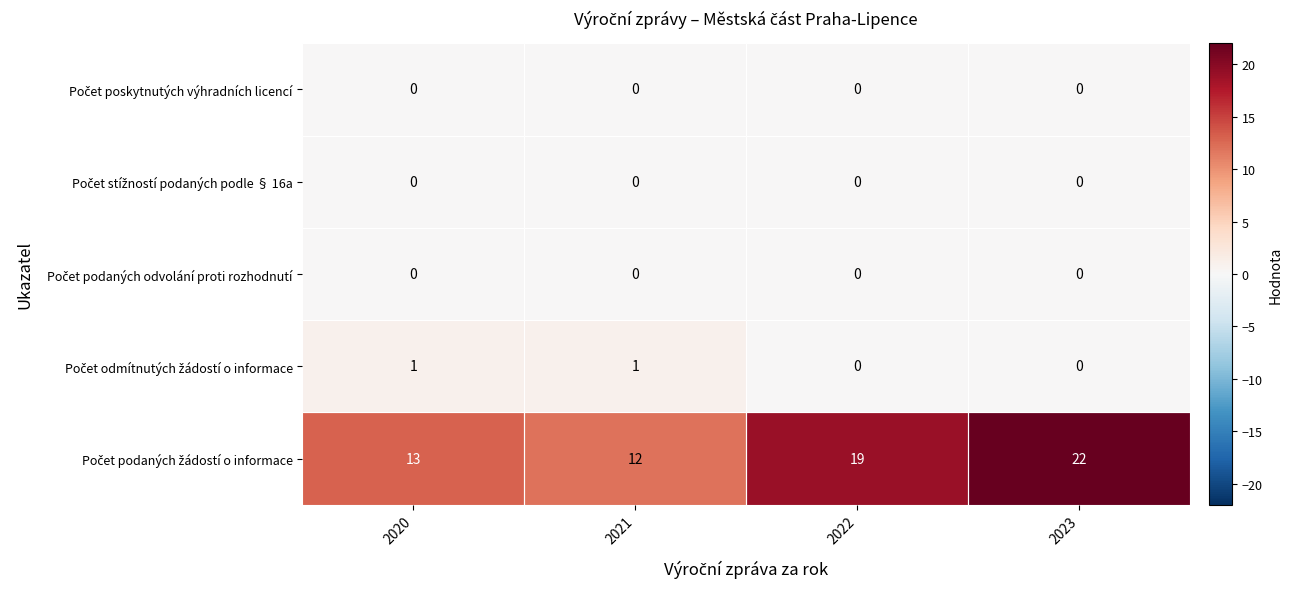

Which category has the highest value across all series?

2023